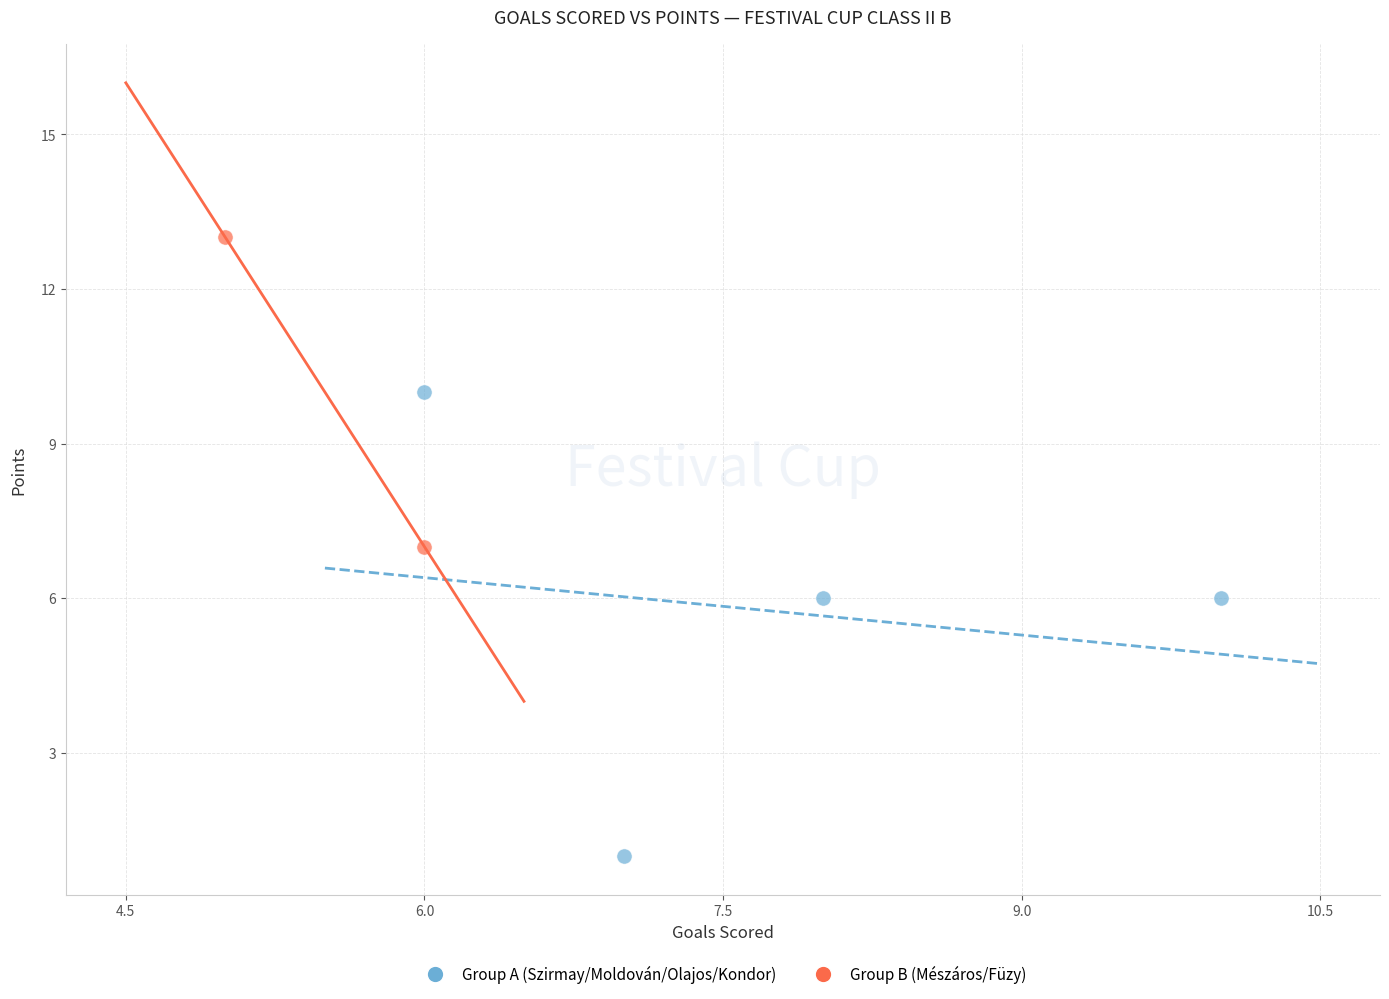

What are all the series names shown in the legend?

Group A (Szirmay/Moldován/Olajos/Kondor), Group B (Mészáros/Füzy)